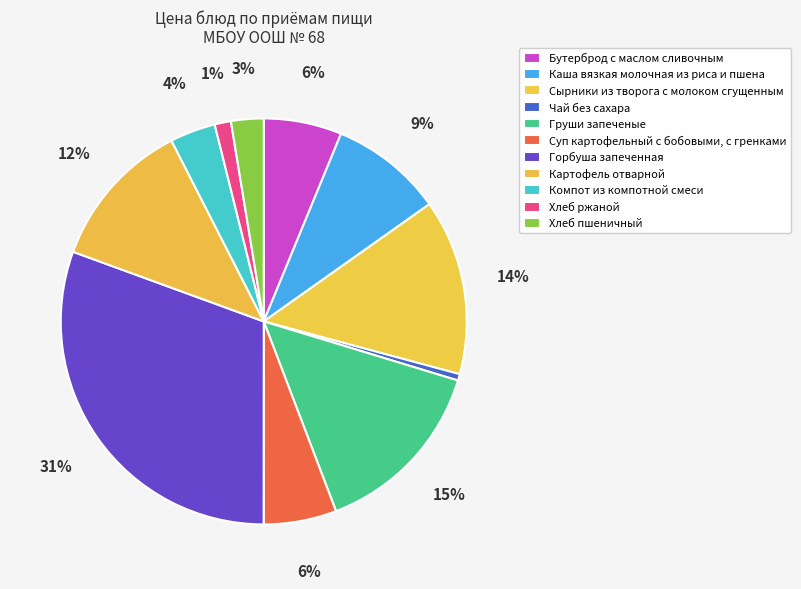

To the nearest percent, what is the combined percentage of Бутерброд с маслом сливочным and Груши запеченые?

21%